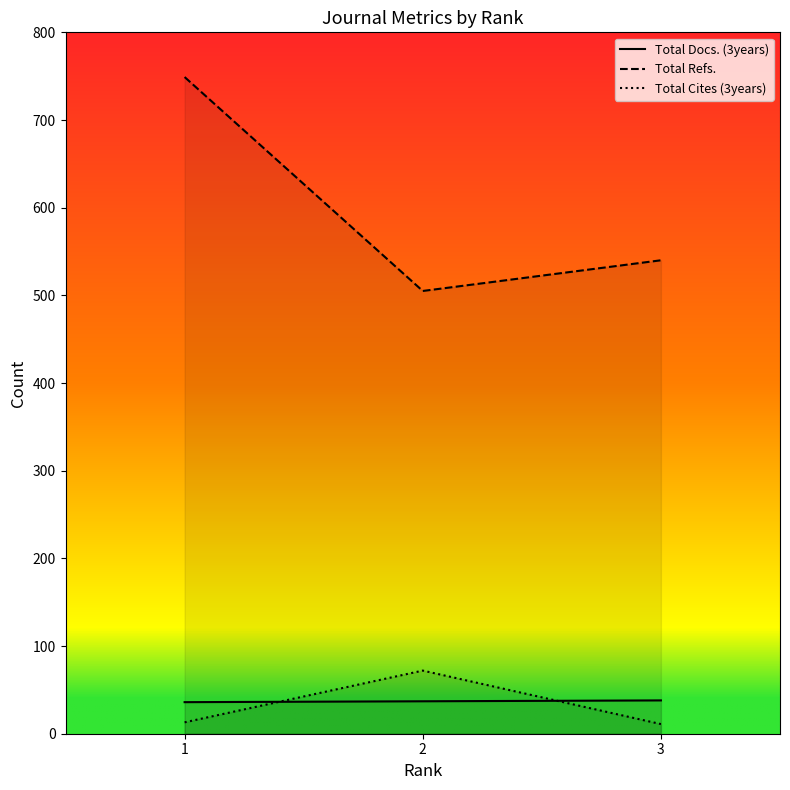

What is the spread (max minus min) of values at 2?

468